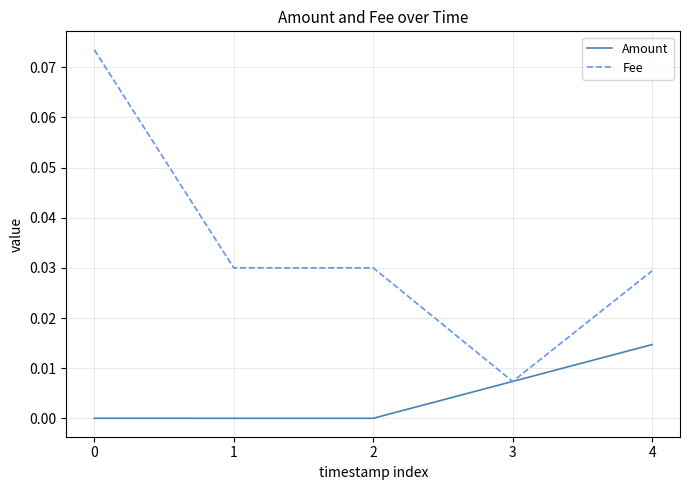

Which series changed the most between 2 and 4?

Amount